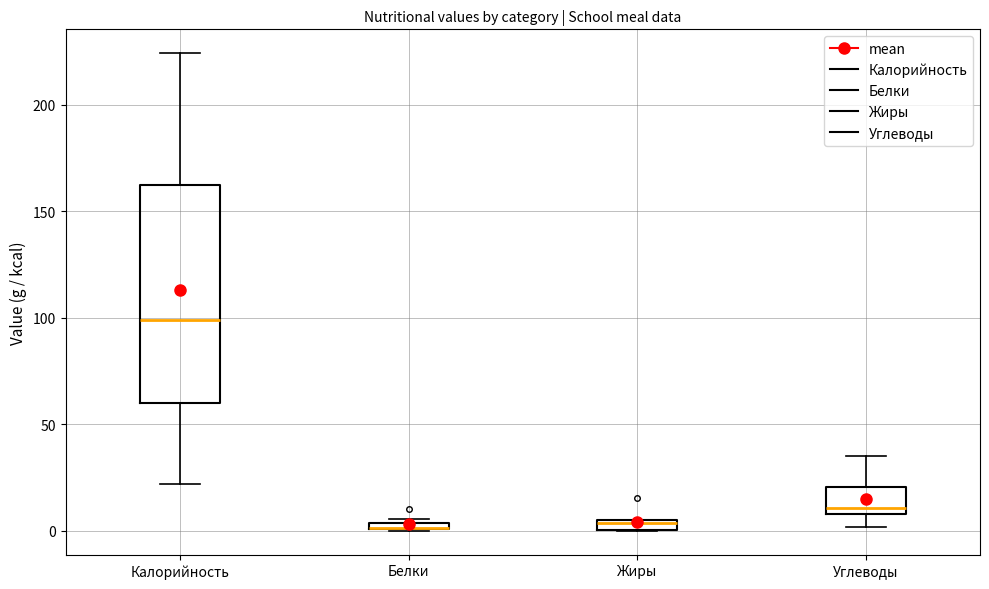

Where does the median line of the box for Калорийность sit on the y-axis? The values are not printed on the chart, so give them approximately, as read against the axis.

100